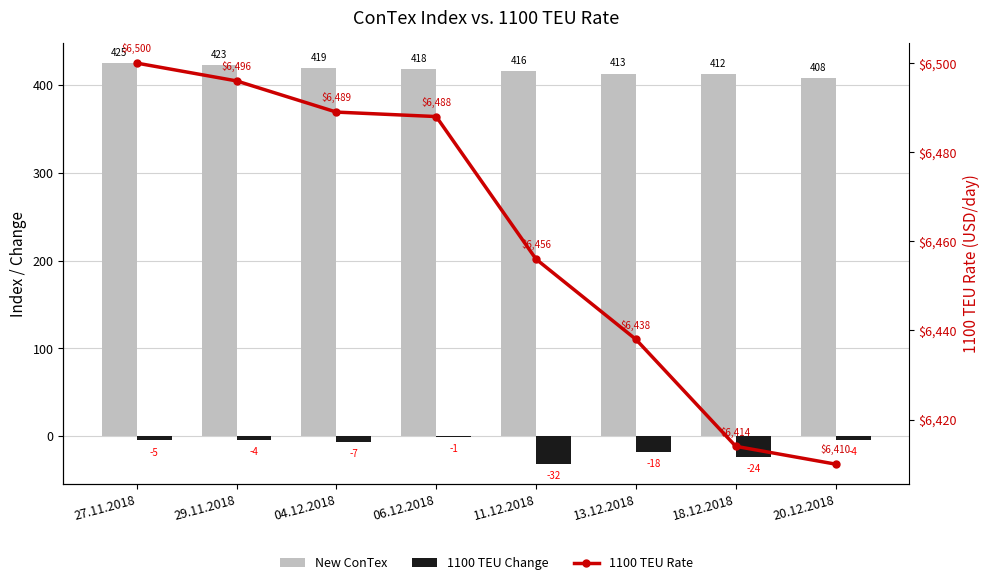

Which category has the lowest value across all series?

11.12.2018